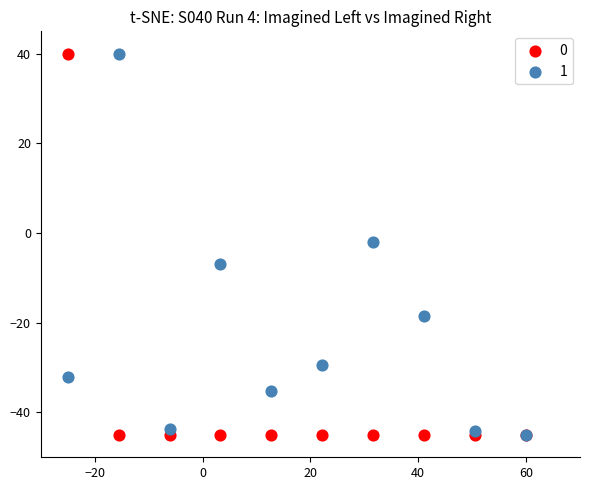

What are all the series names shown in the legend?

0, 1